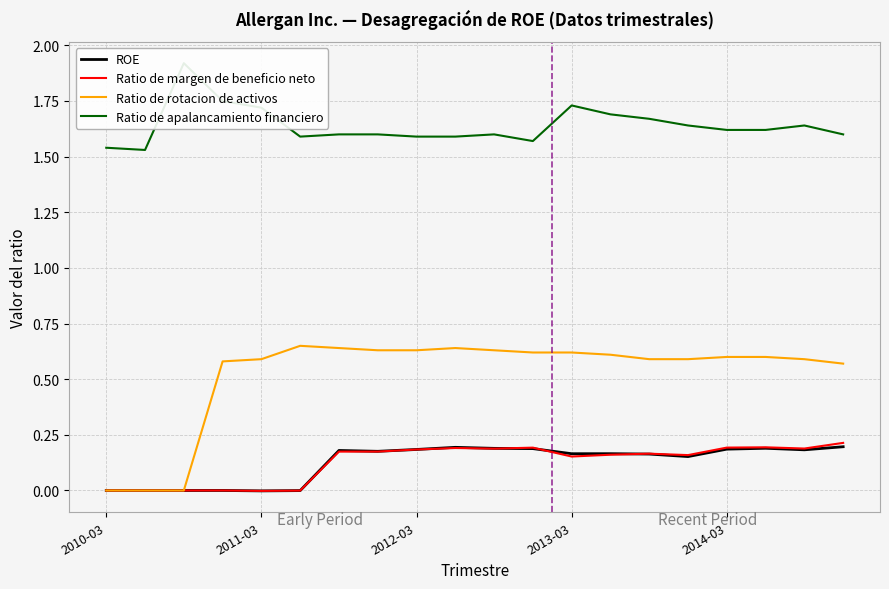

Which series changed the most between 7 and 10?

ROE